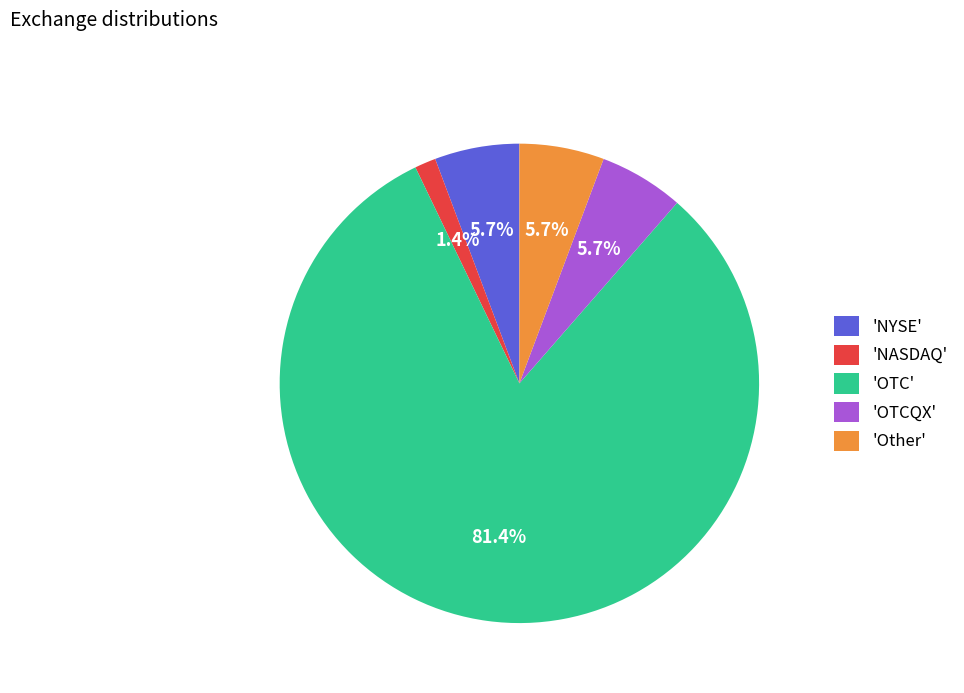

How many segments does this pie chart have?

5